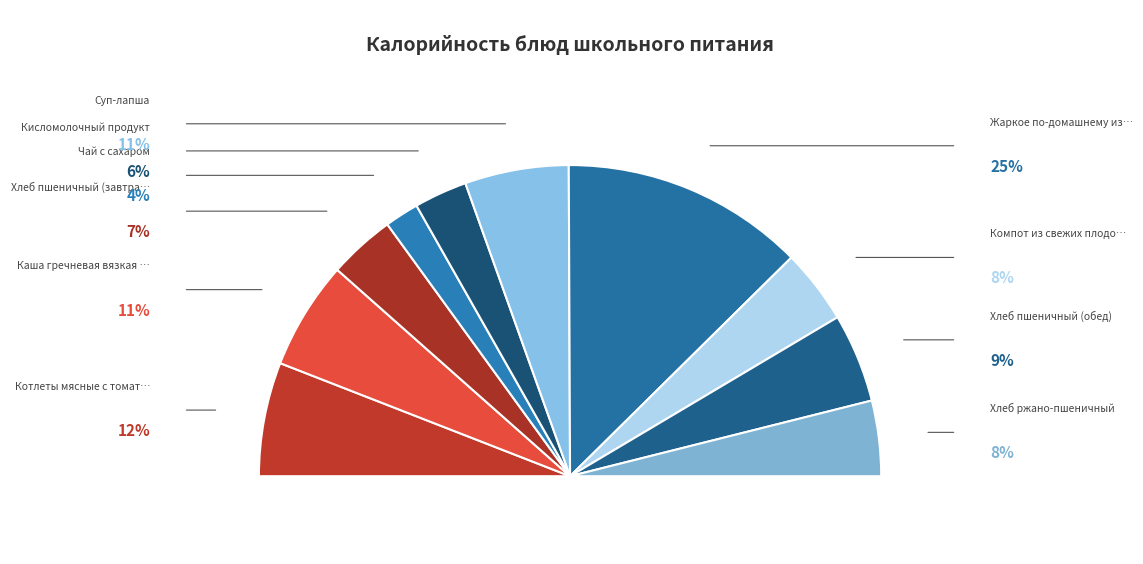

What is the ratio of the value at Каша гречневая вязкая с маслом to the value at Чай с сахаром?

3.2